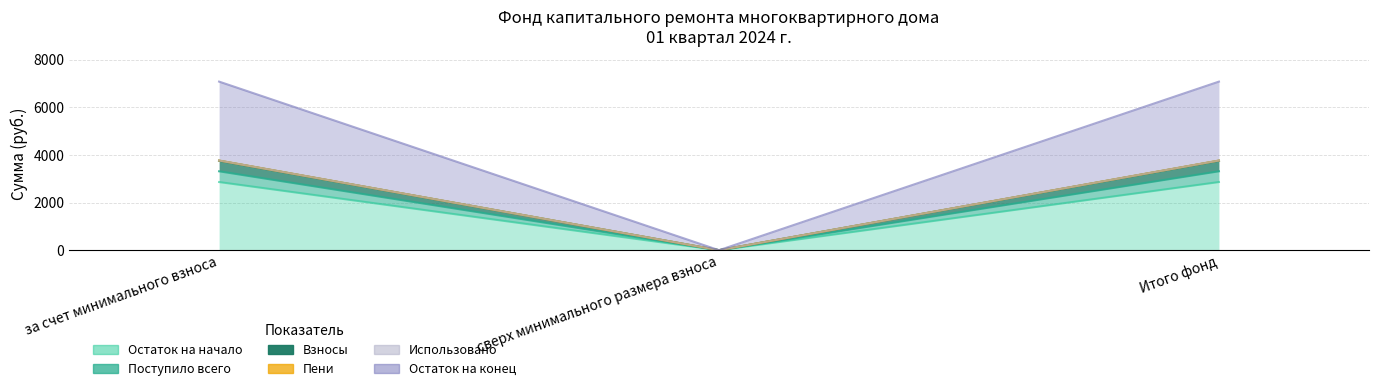

Which series changed the most between за счет минимального взноса and сверх минимального размера взноса?

Остаток на конец